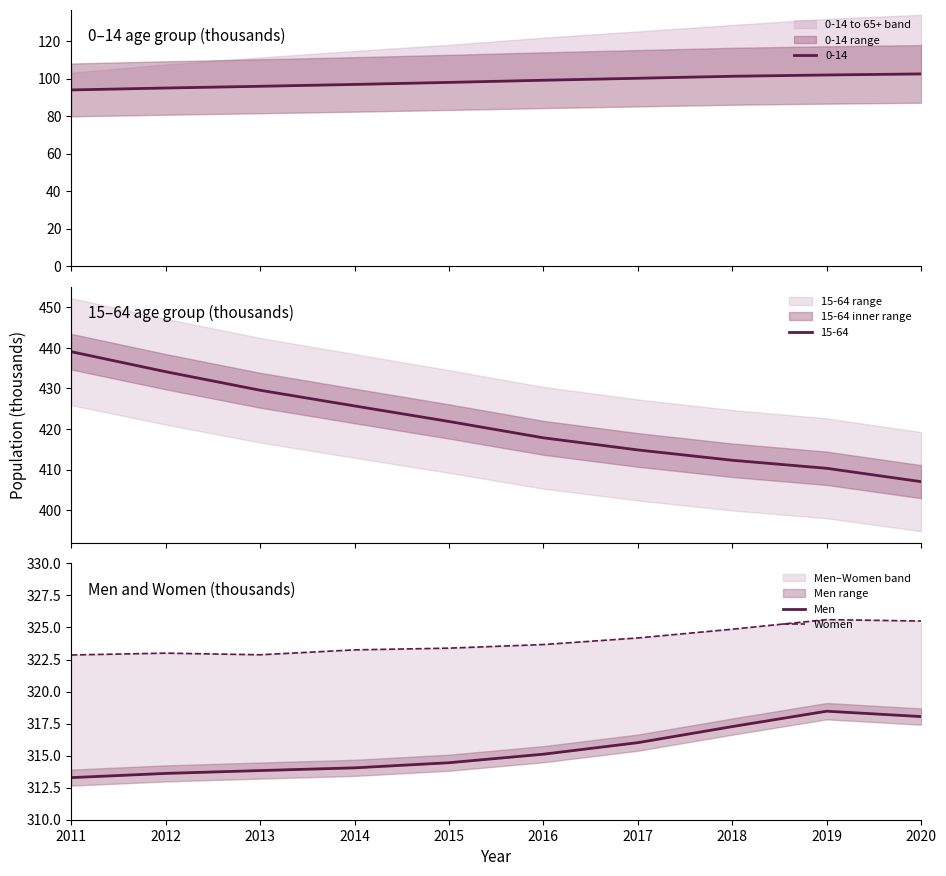

Does the chart display data point markers on the line(s)?

No